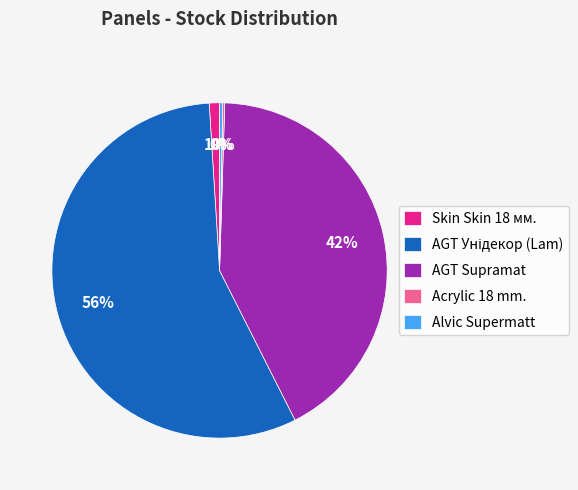

To the nearest percent, what portion does Skin Skin 18 мм. represent?

1%